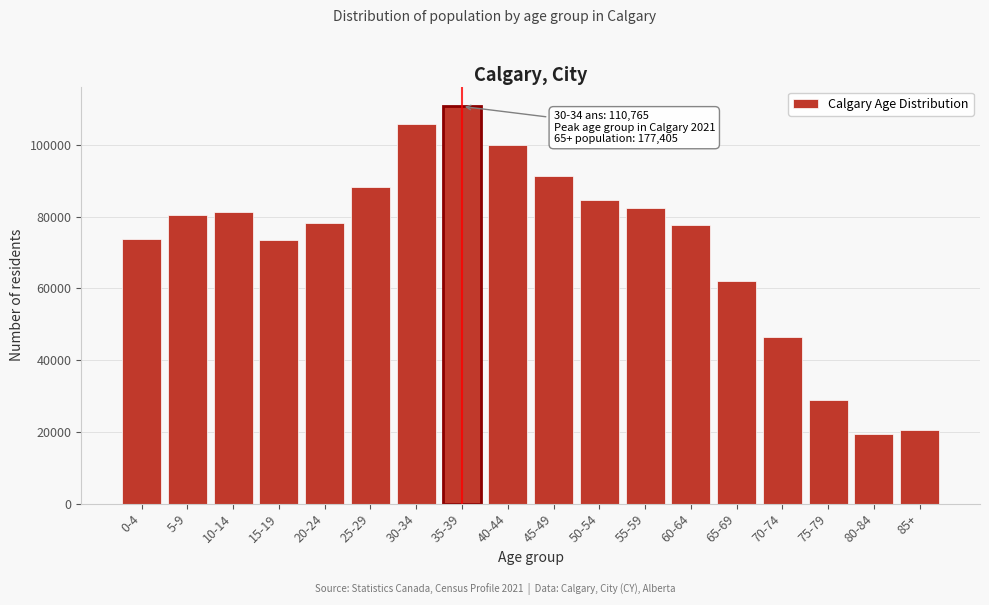

The value at 65-69 is 108083. True or false?

False